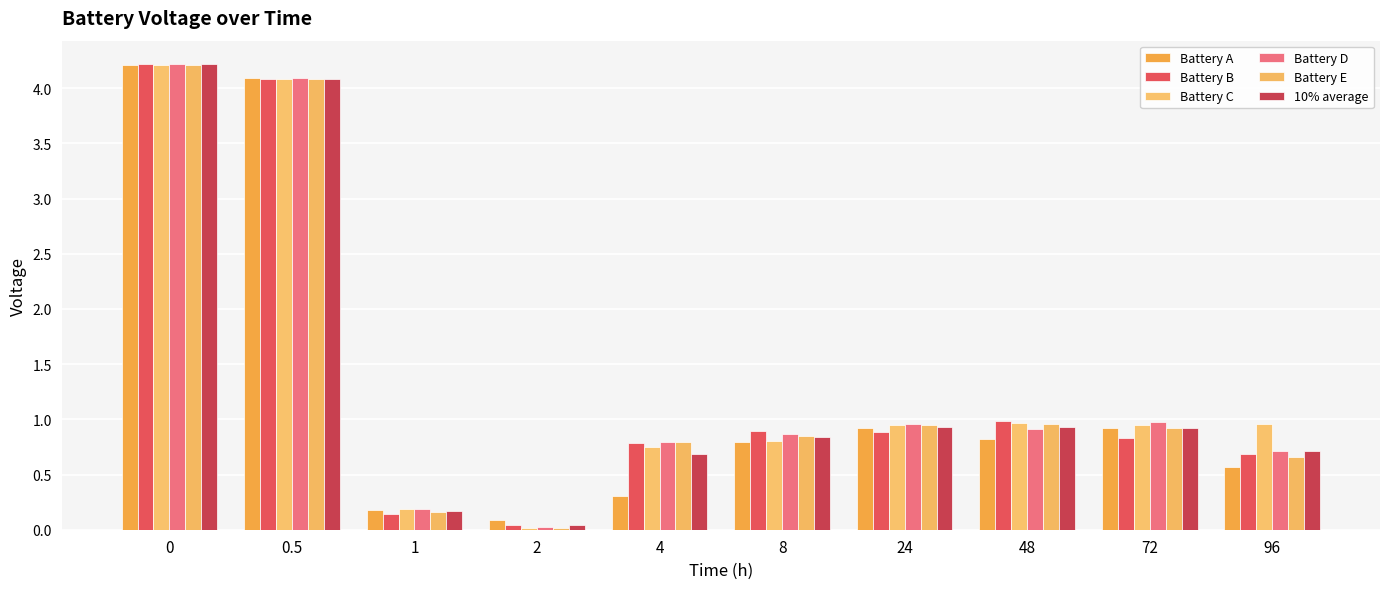

Which series has the largest total across all categories?

Battery C